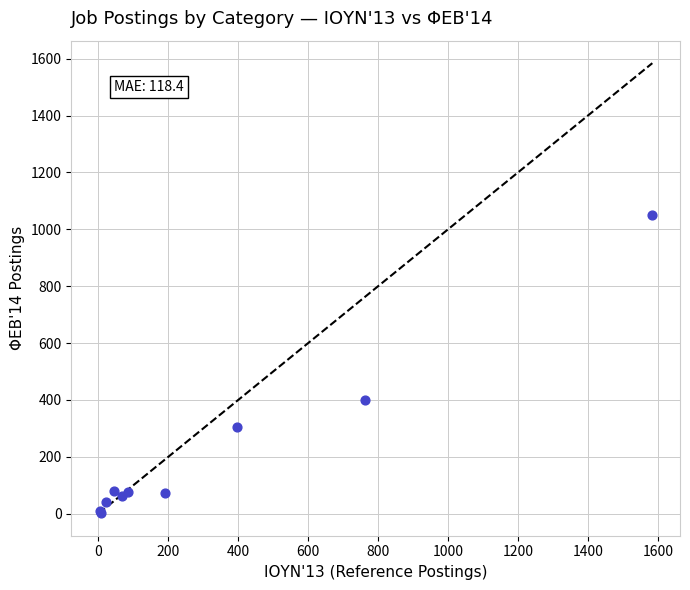

What Y value in the scatter plot is closest to 527?

401